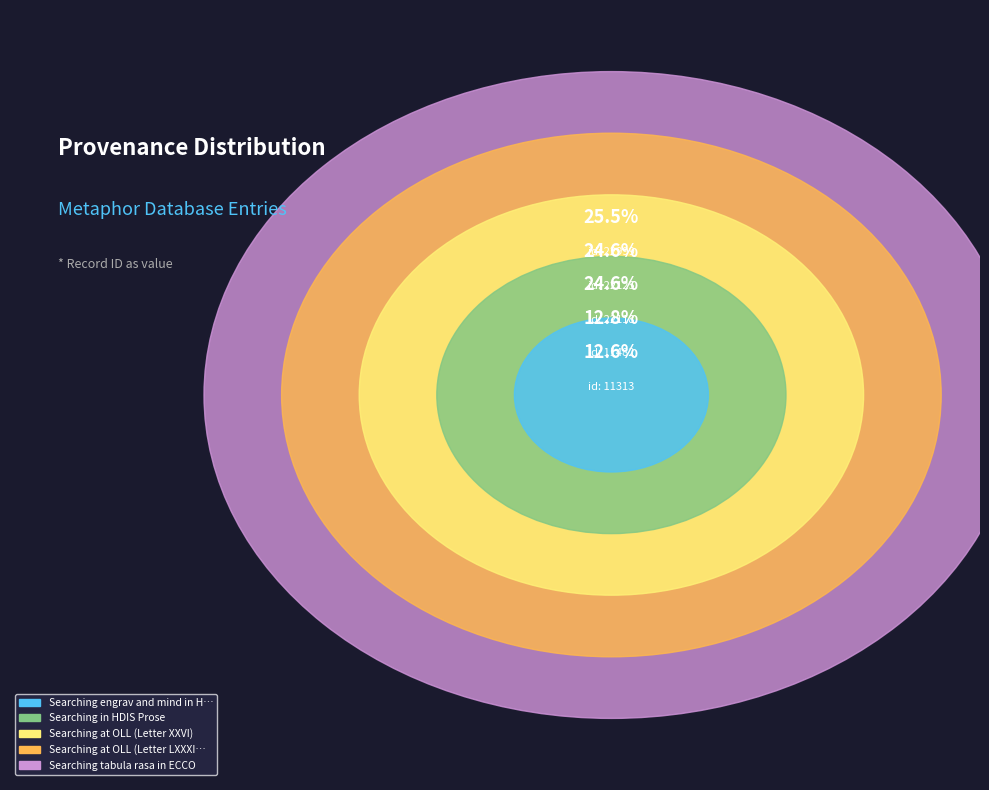

Is there any slice that represents more than half of the pie?

No